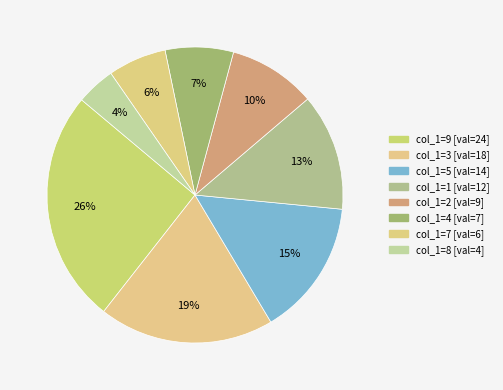

How many segments does this pie chart have?

8